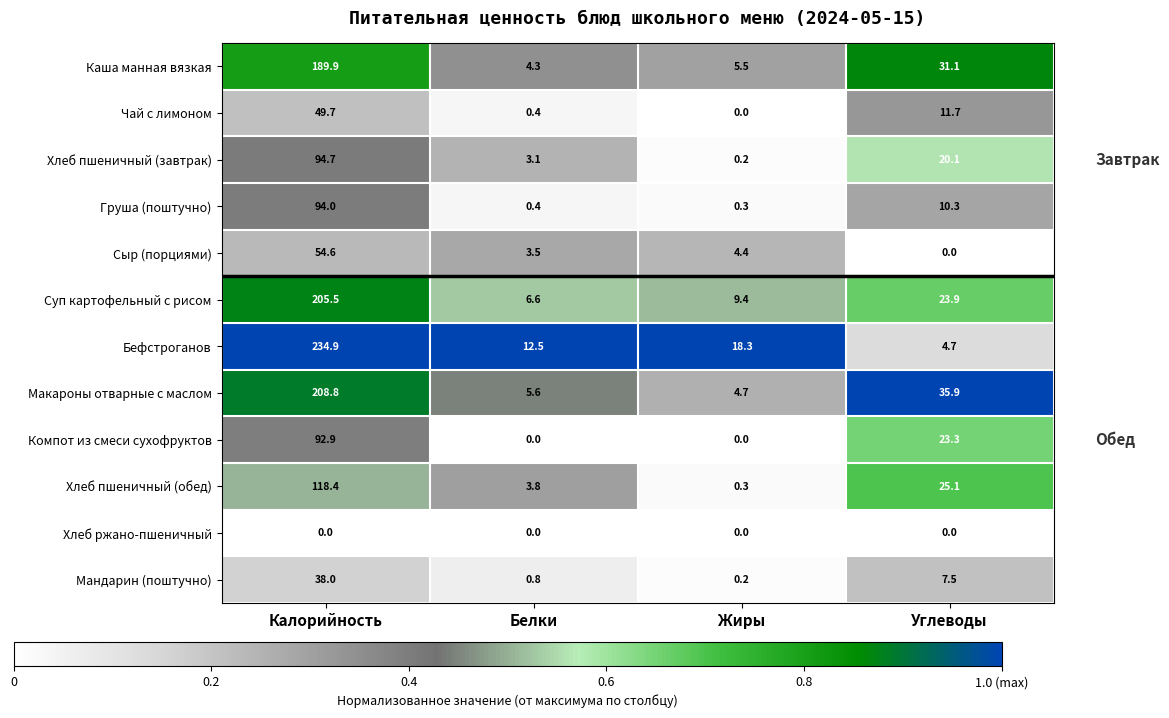

Which series has the widest spread of values?

Бефстроганов